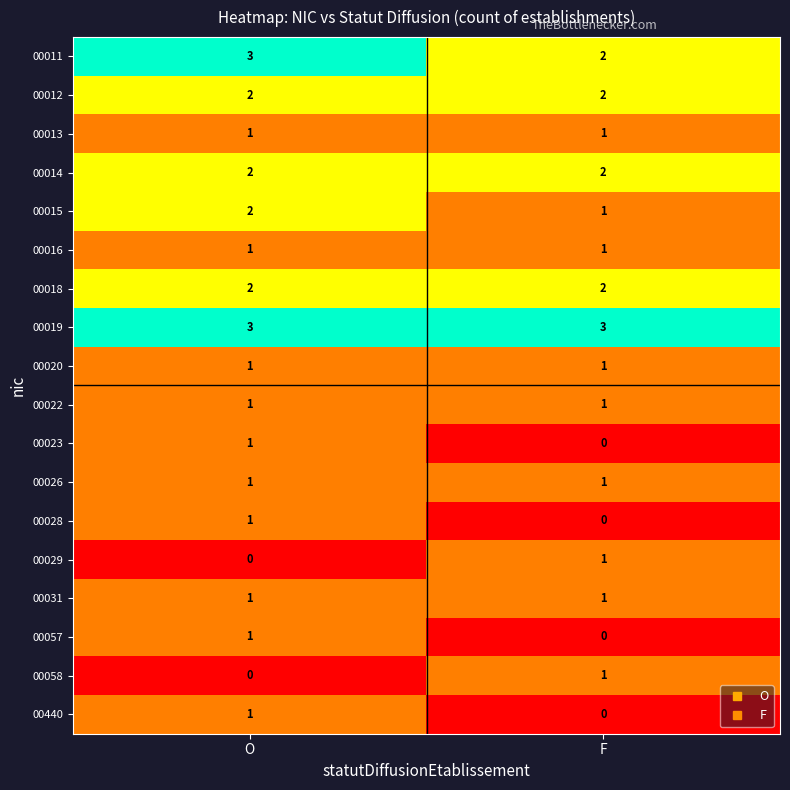

Which category has the highest value in the 00015 series?

O